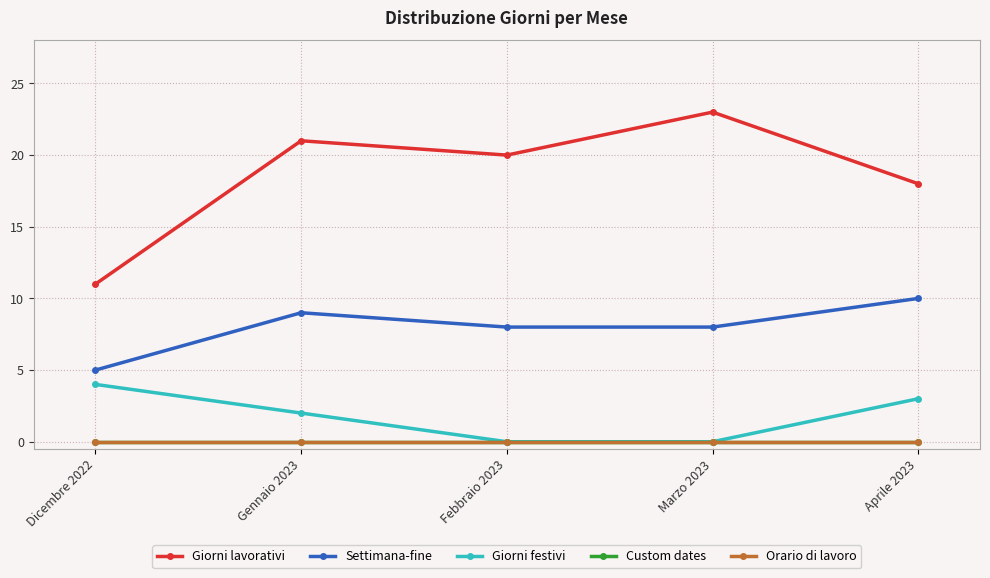

Is this an area chart (filled region under the line)?

No